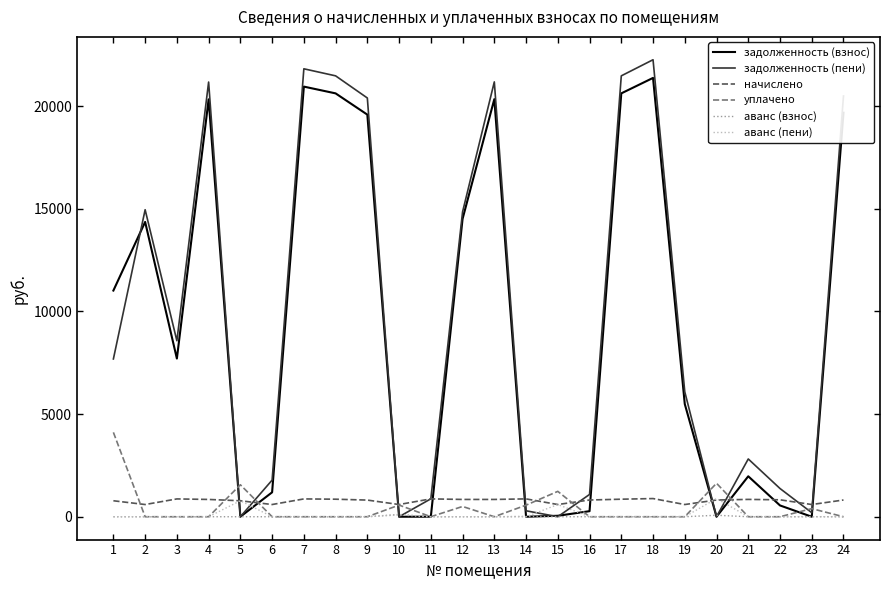

The value of задолженность (пени) at 5 is 14478.7. True or false?

False